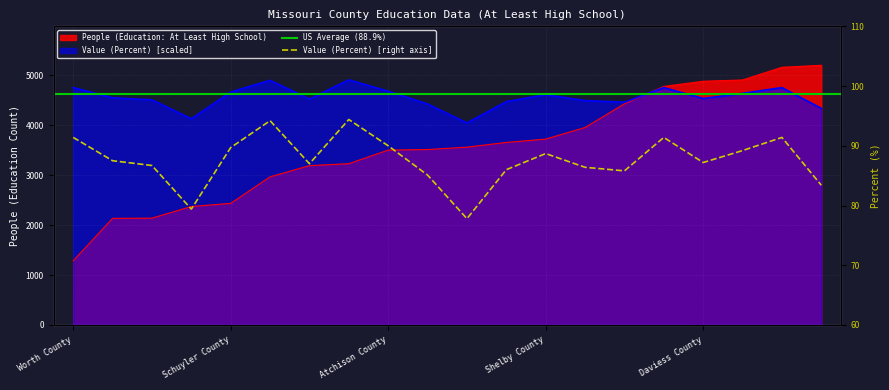

What is the difference between the second highest and second lowest values in the Value (Percent) series?

769.2